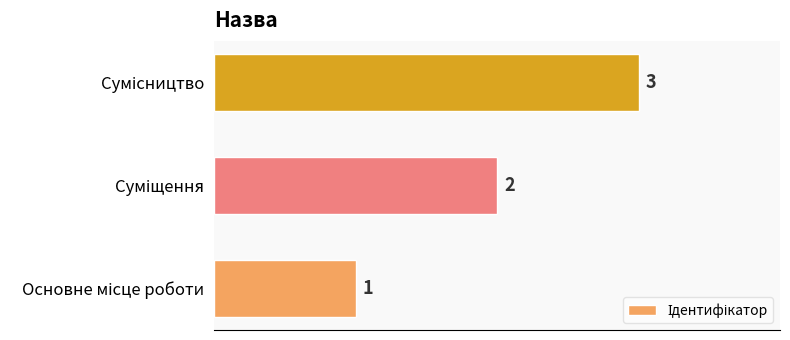

What is the maximum value shown in the chart?

3